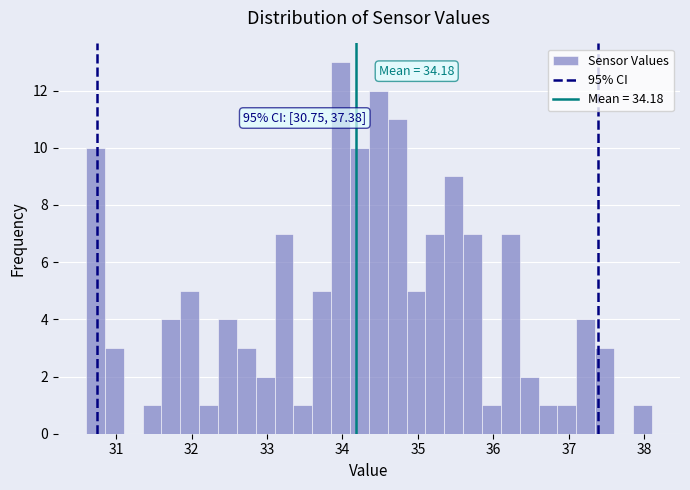

Read against the x-axis, roughly where is the centre of the tallest bar?

34.0